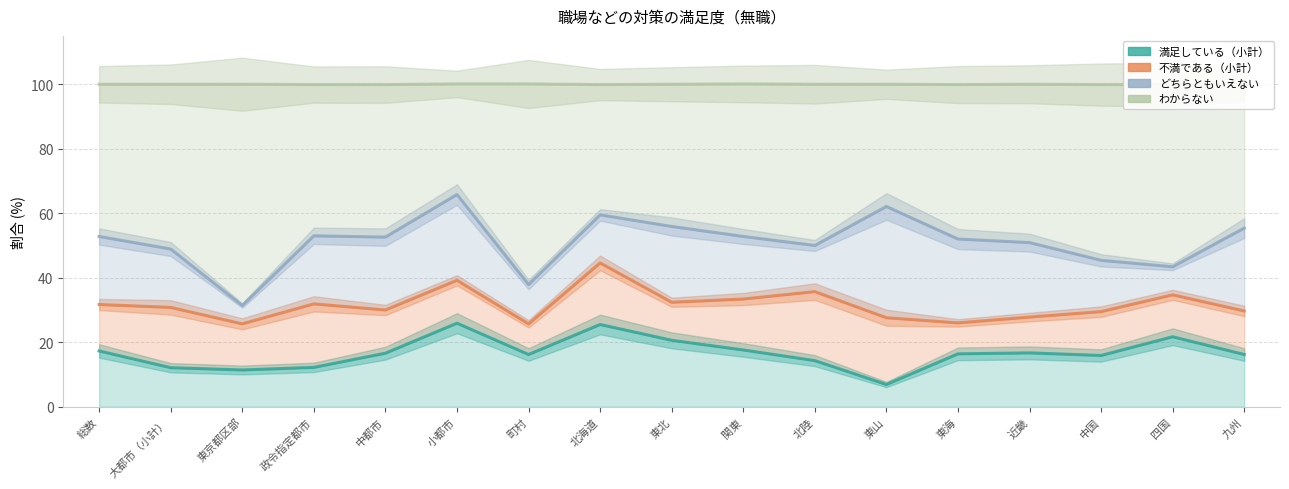

Does the chart display data point markers on the line(s)?

No